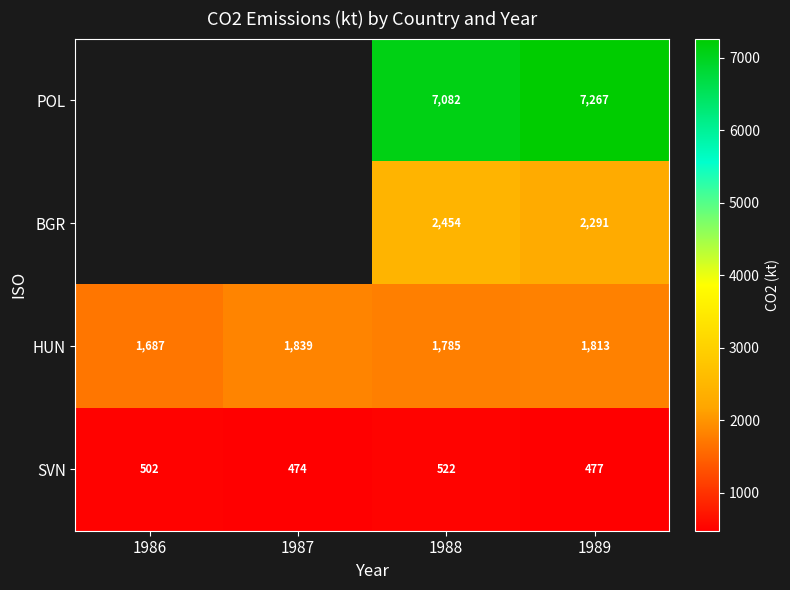

What is the spread (max minus min) of values at 1989?

6790.0